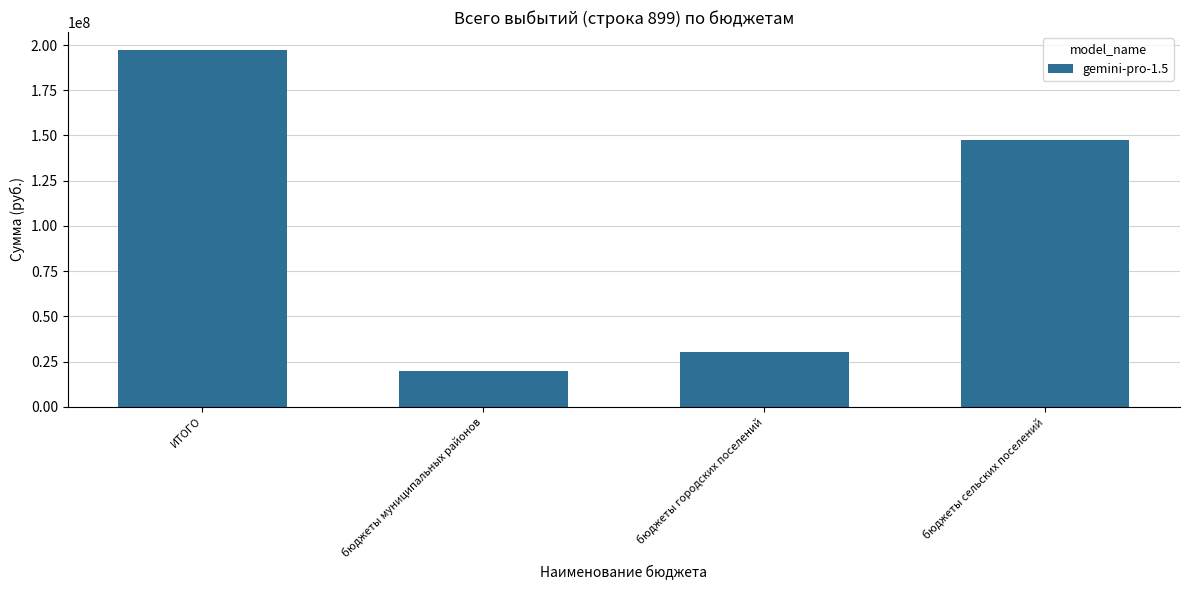

Reading left to right, extract all data points from this chart.

197301336.6	19824521.0	30131528.2	147345287.4